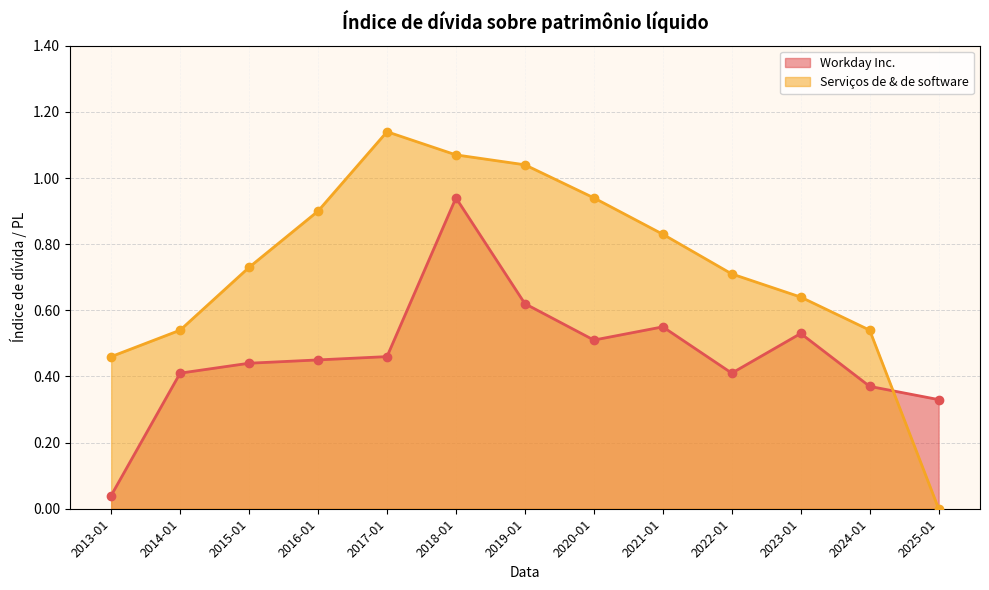

At how many categories does at least one series exceed 0?

13